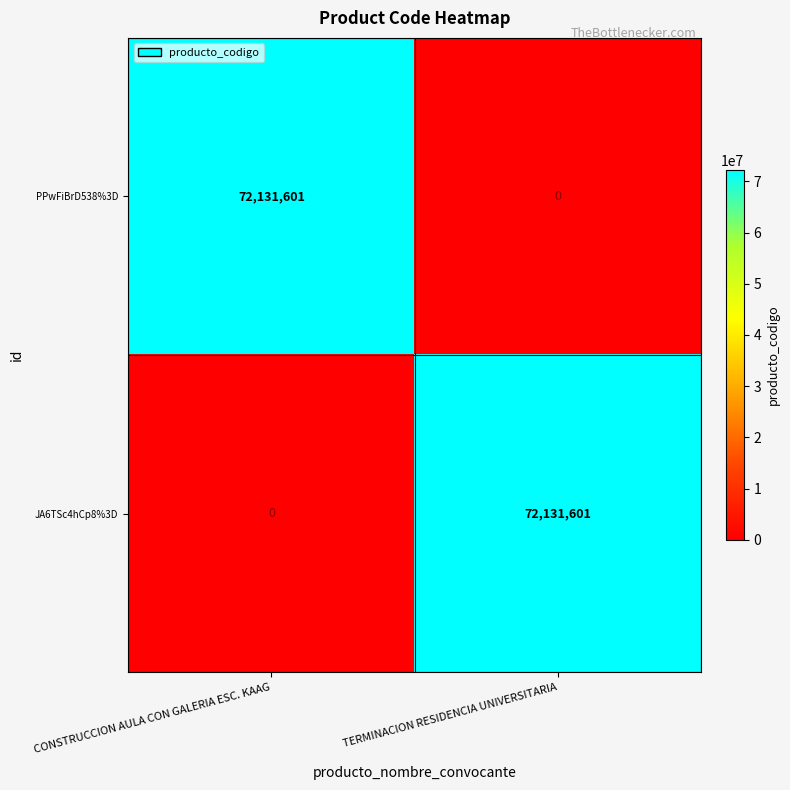

What is the difference between the maximum and minimum values in the JA6TSc4hCp8%3D series?

72131601